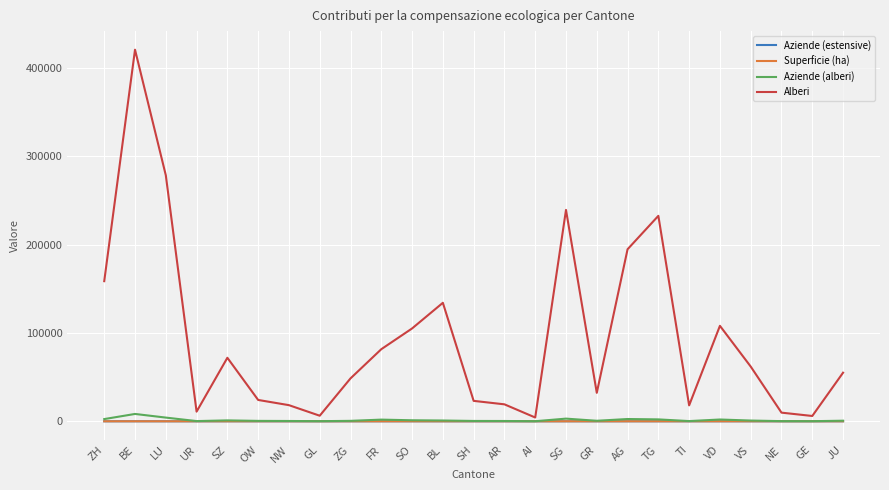

What is the difference between the maximum and second lowest values in the Superficie (ha) series?

16.2